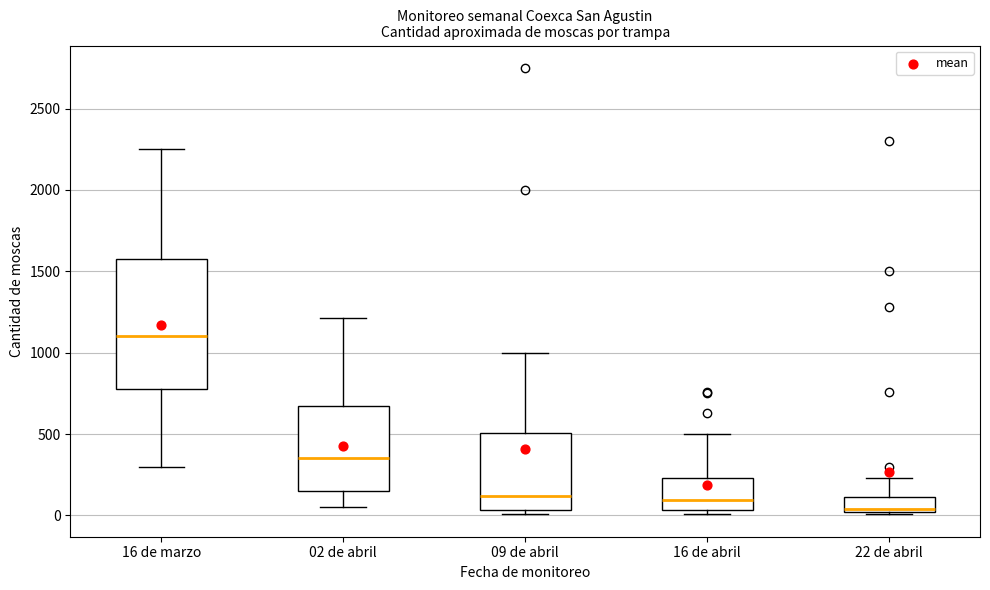

Where does the lower whisker of the box for 02 de abril end on the y-axis? The values are not printed on the chart, so give them approximately, as read against the axis.

50